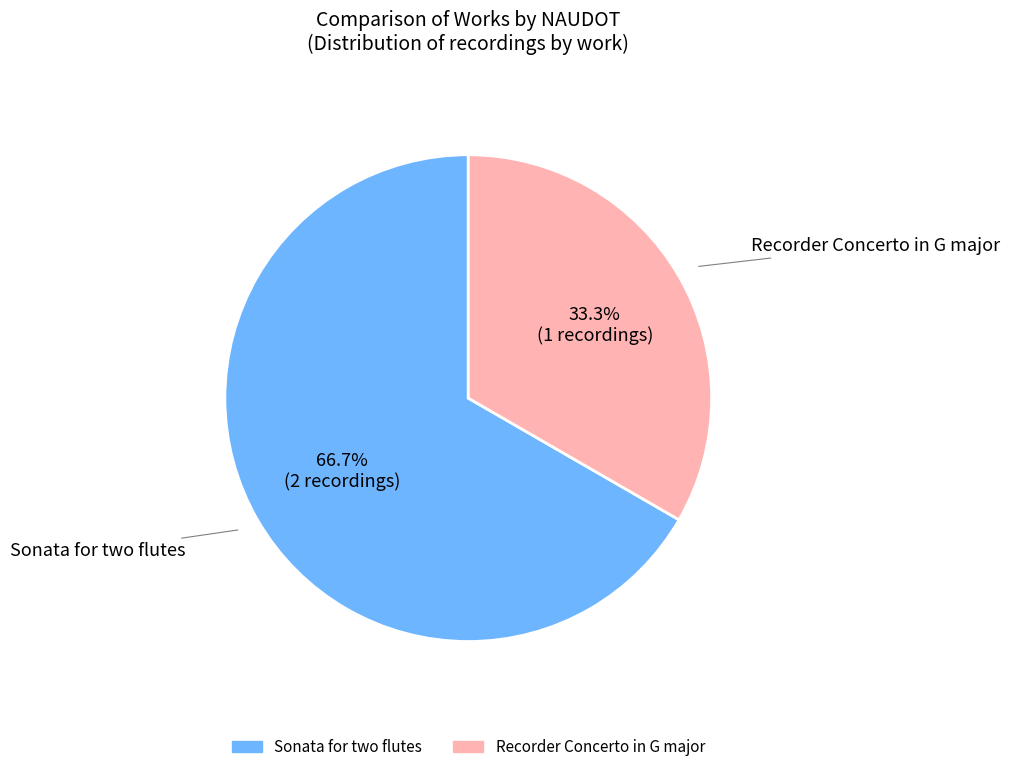

Is Recorder Concerto in G major the majority of the pie?

No